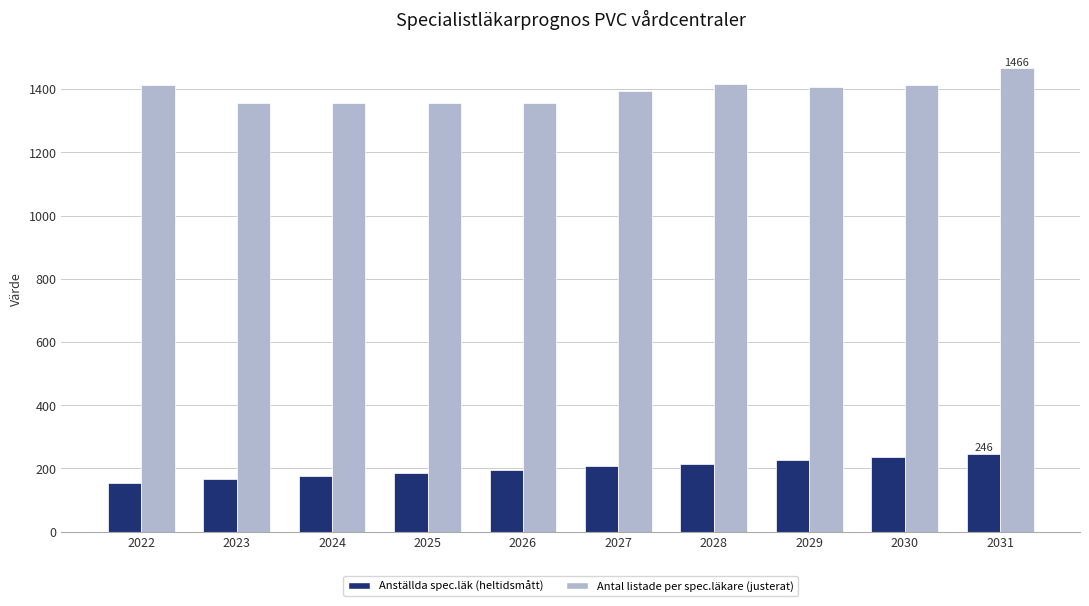

What is the spread (max minus min) of values at 2029?

1179.9